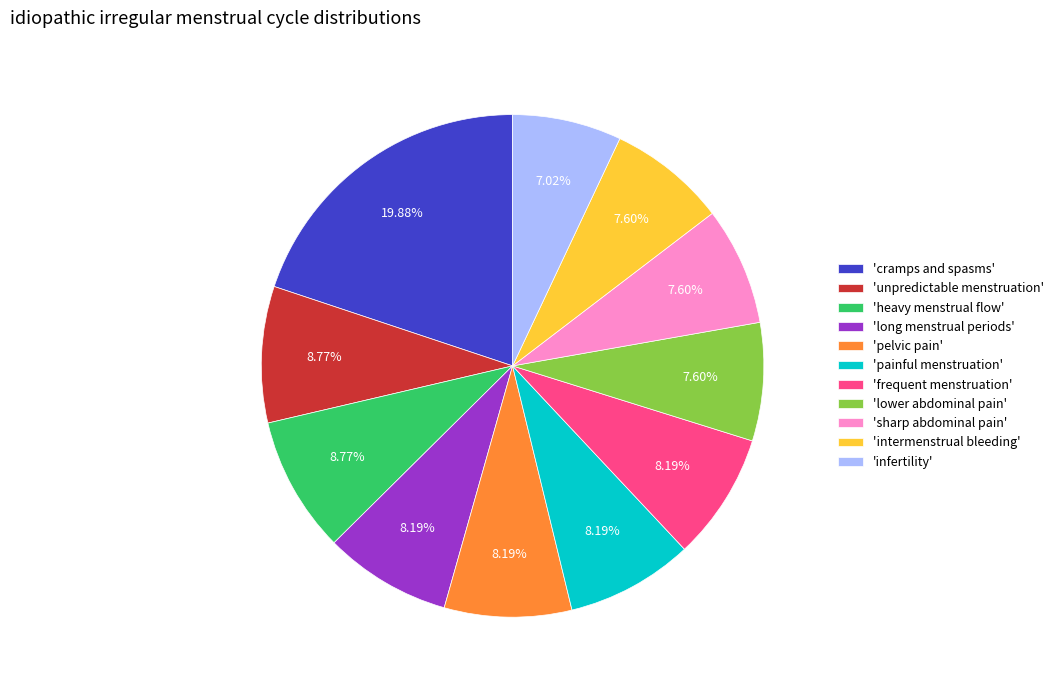

Is there a majority slice in this chart?

No